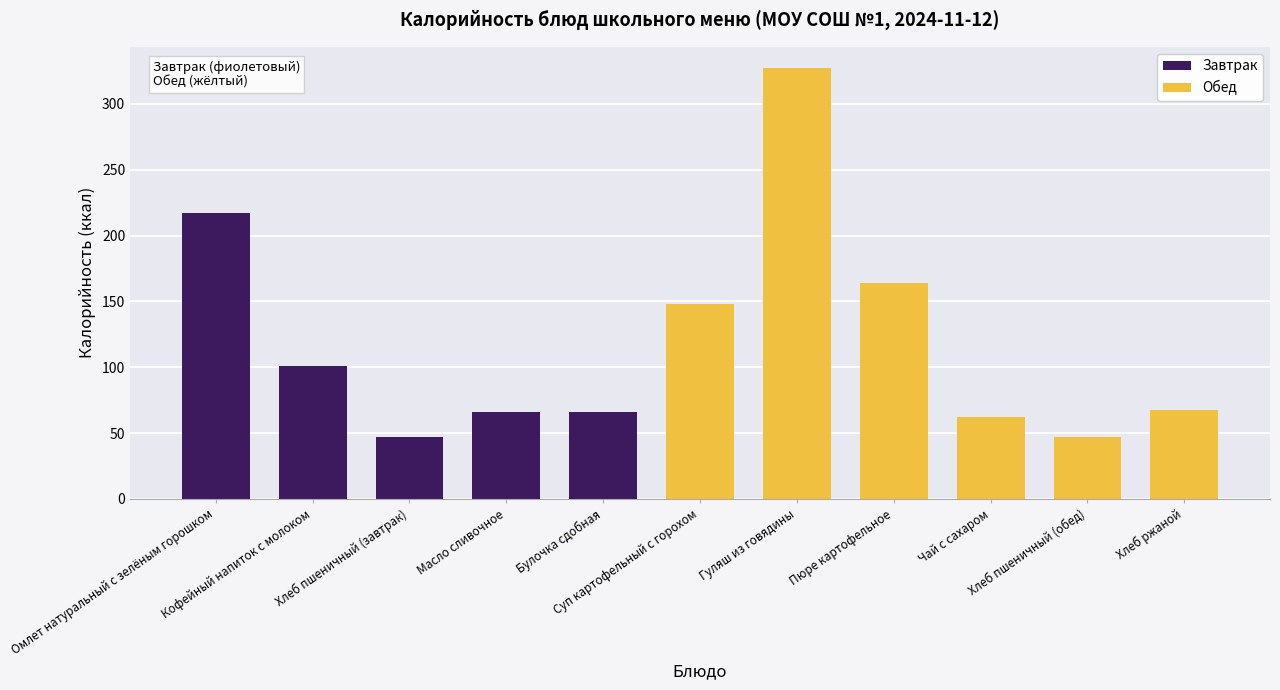

What position from the left is Чай с сахаром?

9